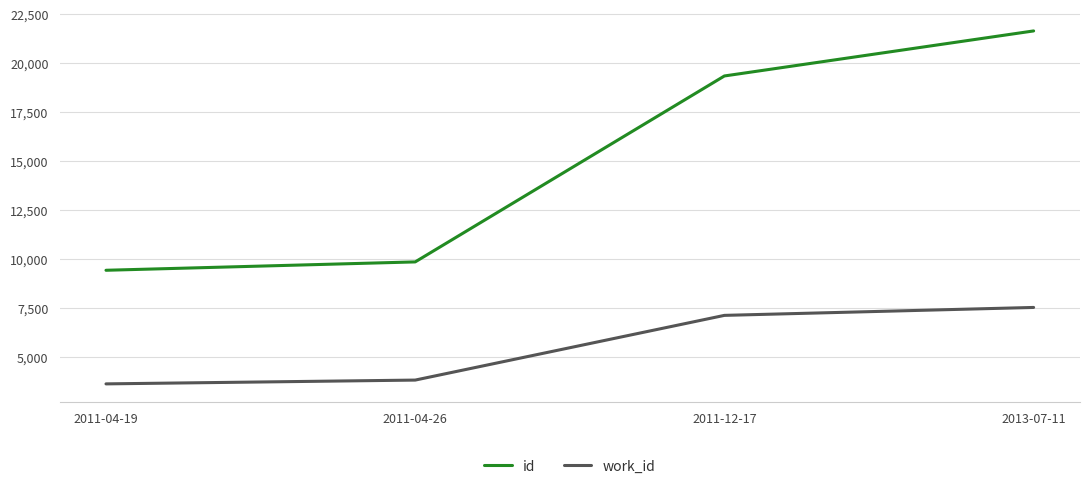

How many lines are shown in the chart?

2